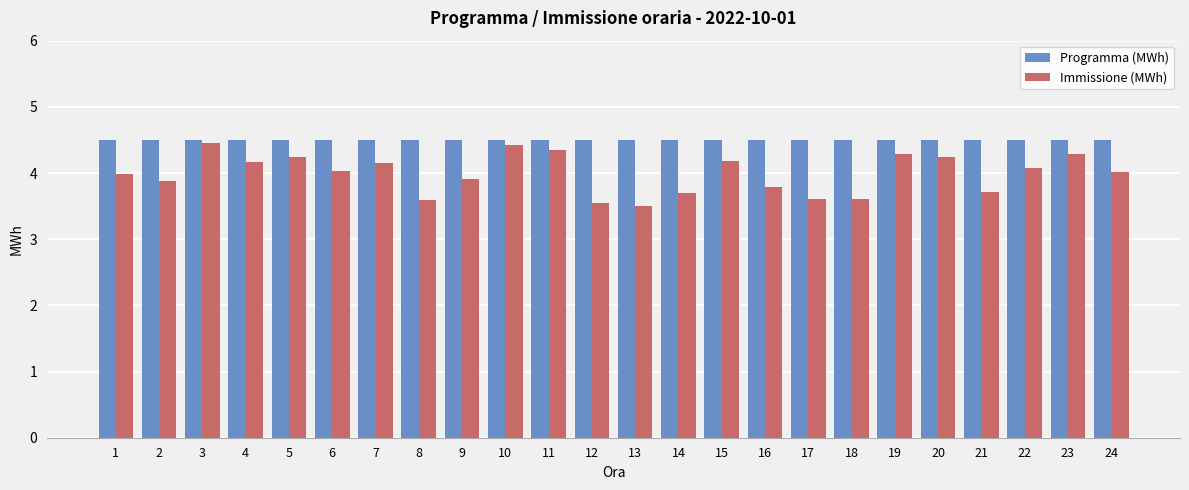

Which series has the largest range (max minus min)?

Immissione (MWh)